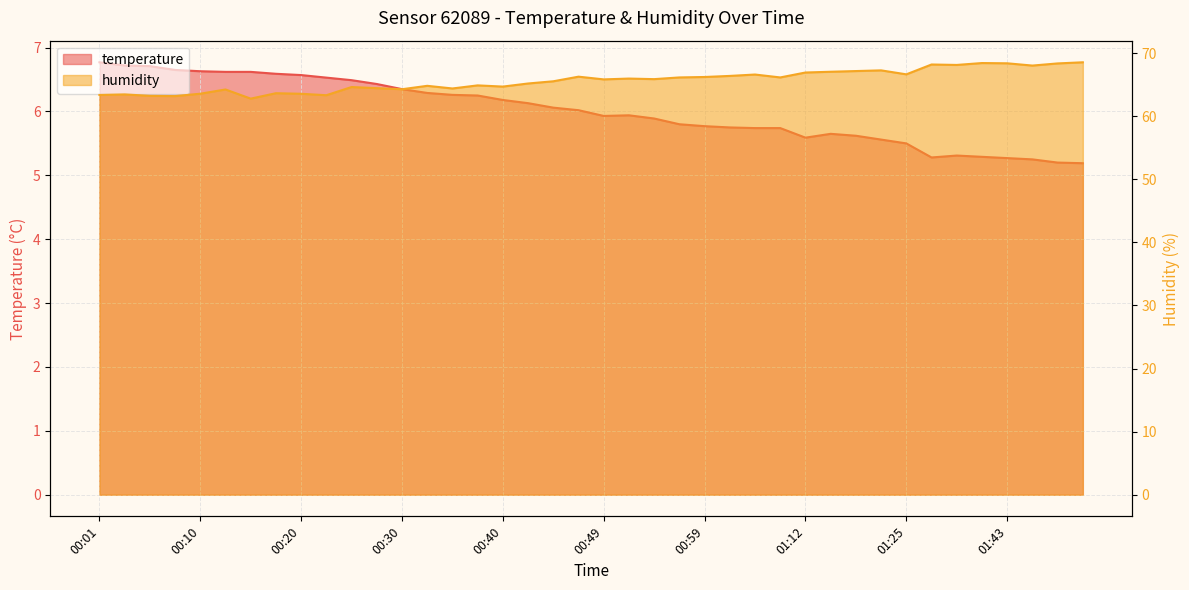

In humidity, how many points are higher than both neighbors (excluding endpoints)?

12